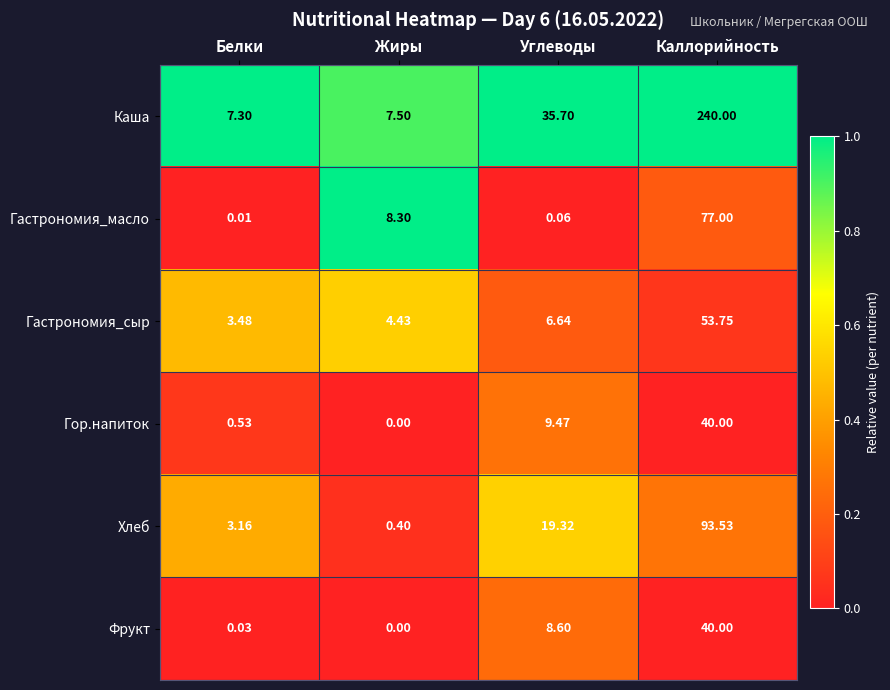

Which category has the highest value across all series?

Каллорийность